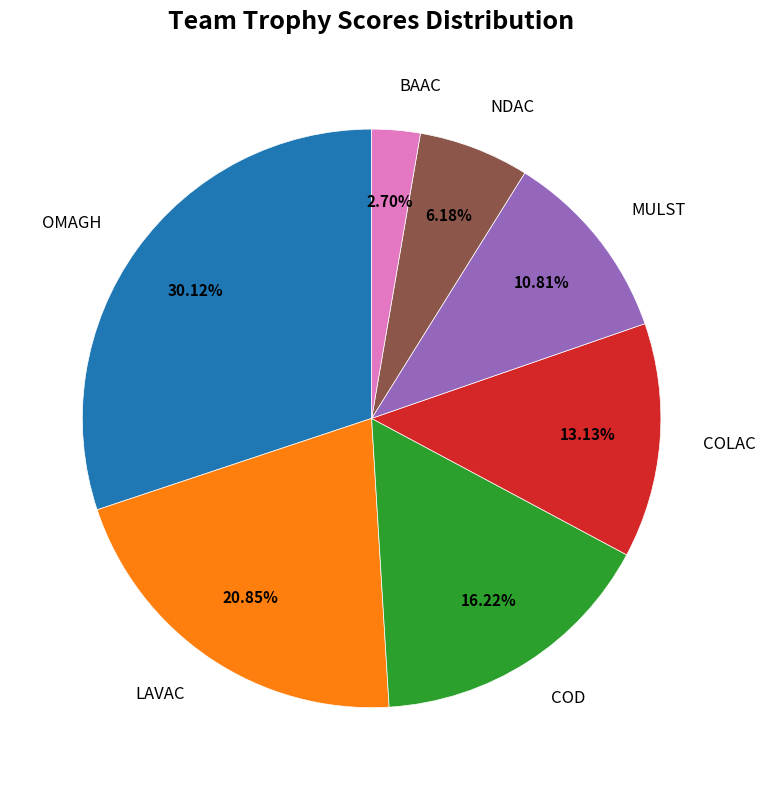

Combined, do NDAC and BAAC account for over 50%?

No